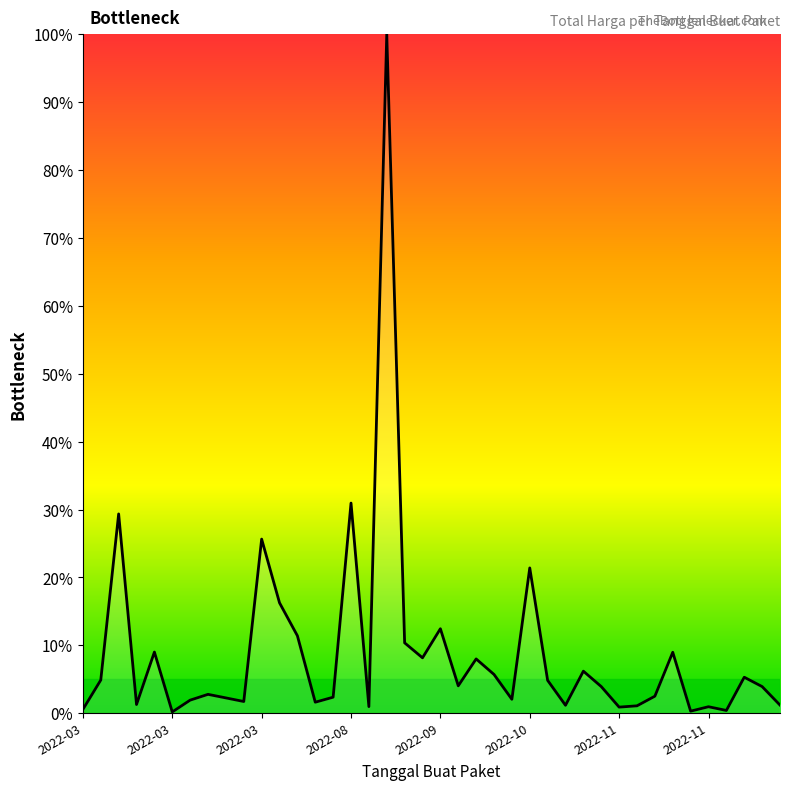

What is the greatest value displayed?

100.0